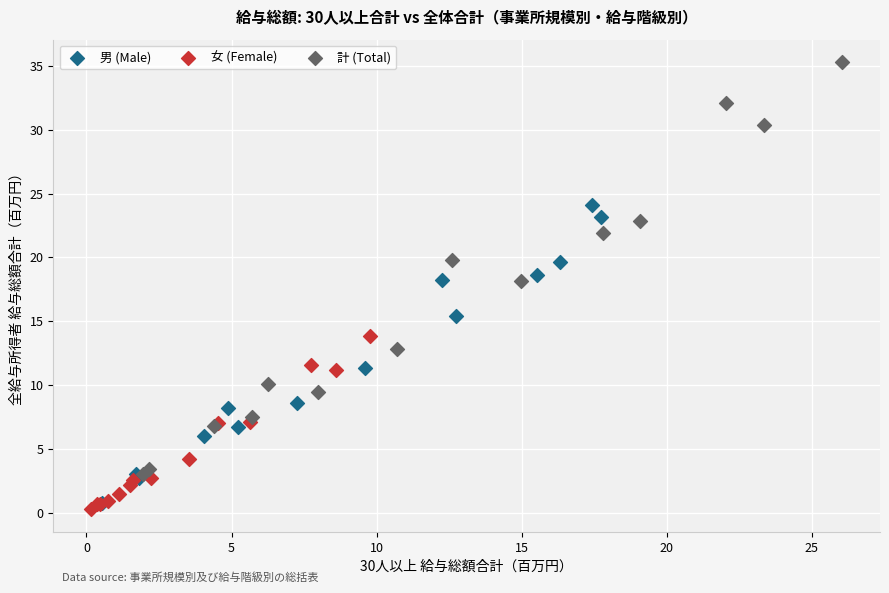

Which series has the largest Y range (max minus min)?

計 (Total)